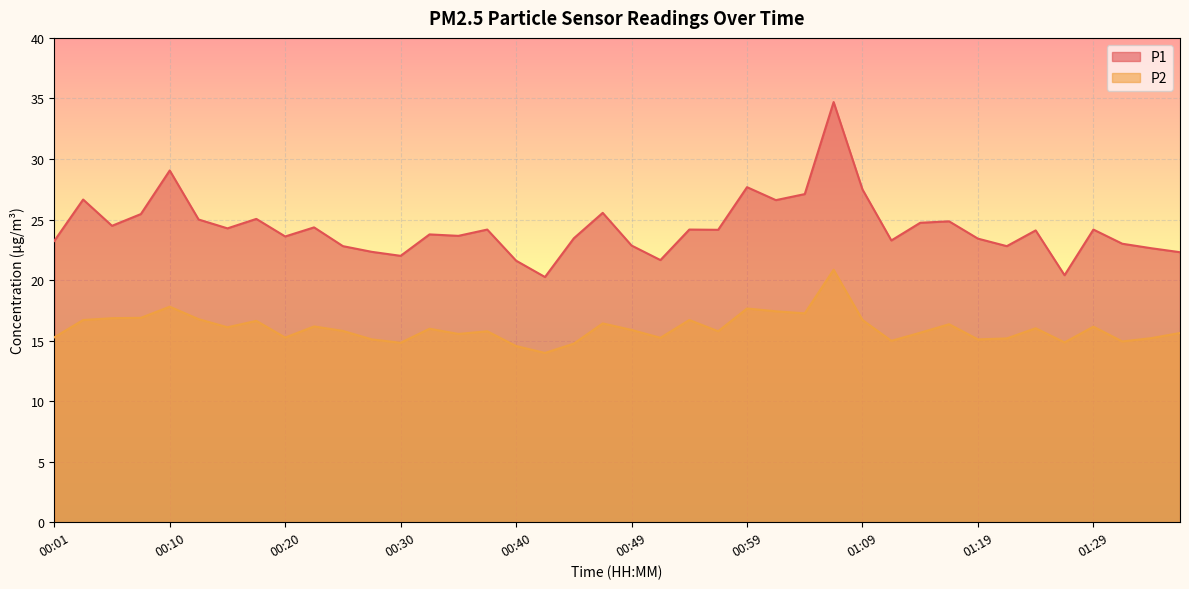

Rank the categories by P2 value from lowest to highest.

00:42, 00:40, 00:44, 00:30, 01:26, 01:31, 01:11, 00:27, 01:19, 01:21, 01:34, 00:52, 00:20, 00:01, 00:35, 01:36, 01:14, 00:37, 00:57, 00:25, 00:49, 00:32, 01:24, 00:15, 01:29, 00:23, 01:16, 00:47, 00:18, 00:03, 00:54, 01:09, 00:13, 00:06, 00:08, 01:04, 01:01, 00:59, 00:10, 01:06